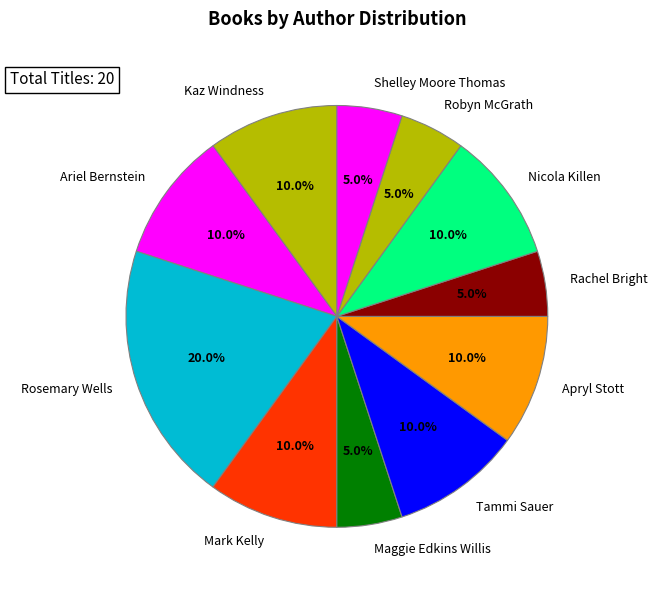

Is Nicola Killen the majority of the pie?

No